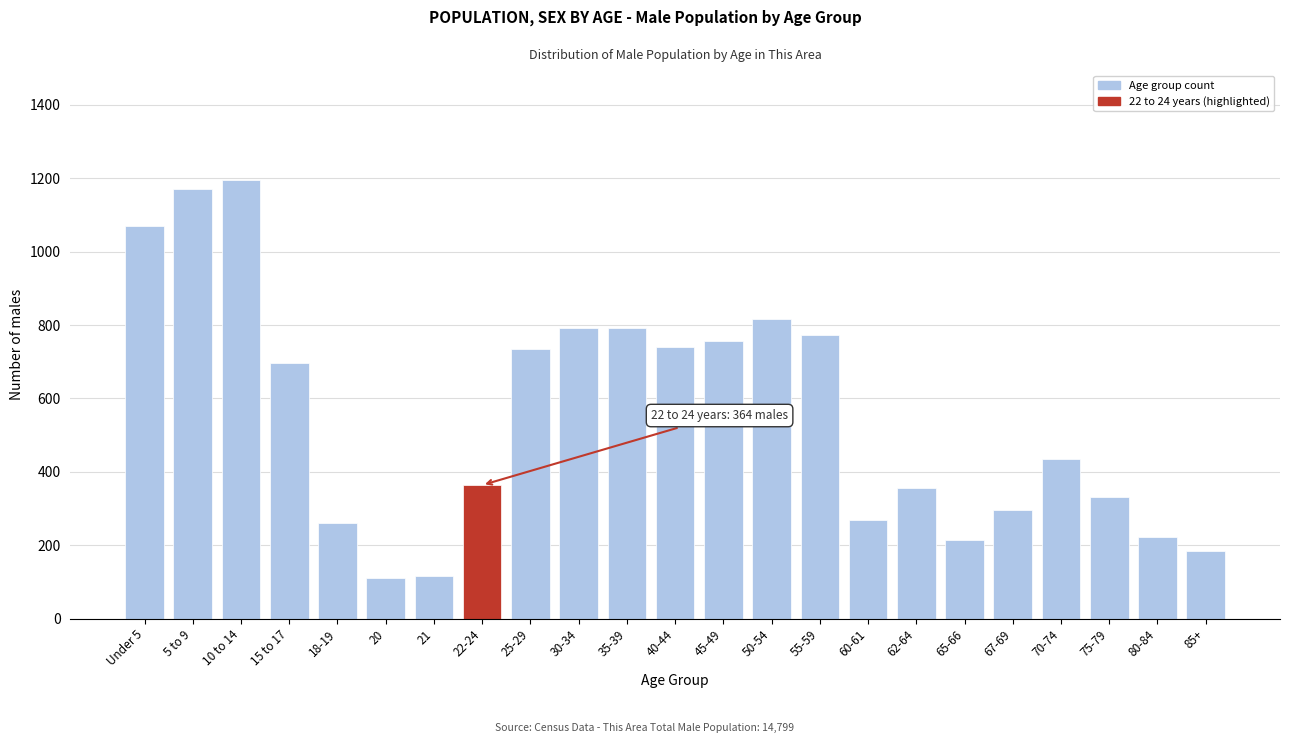

What is the minimum value shown in the chart?

111